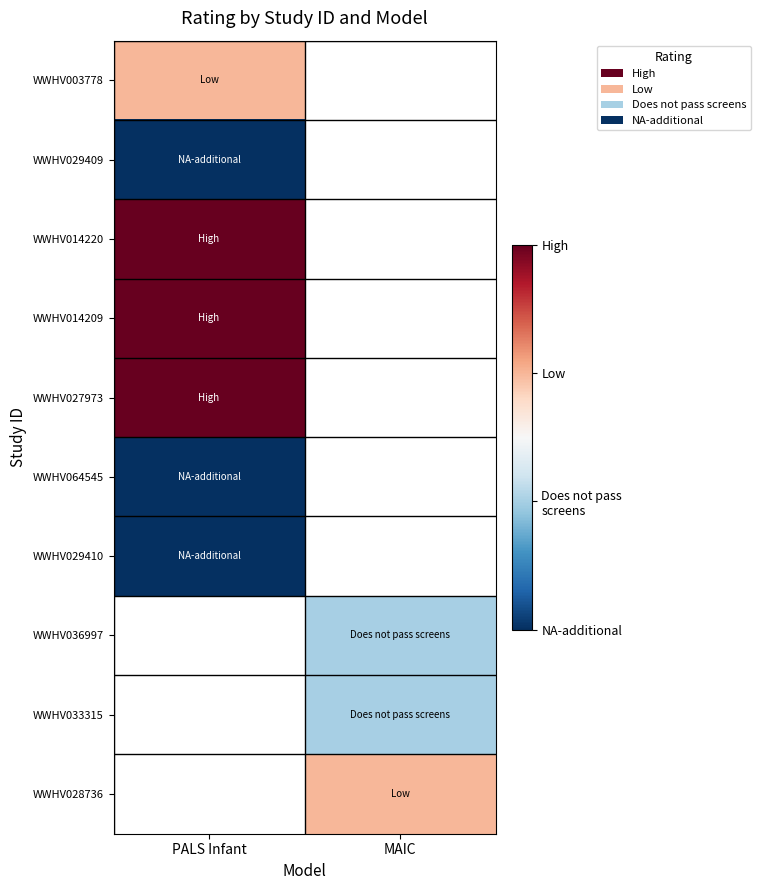

Which category has the highest value in the WWHV027973 series?

PALS Infant